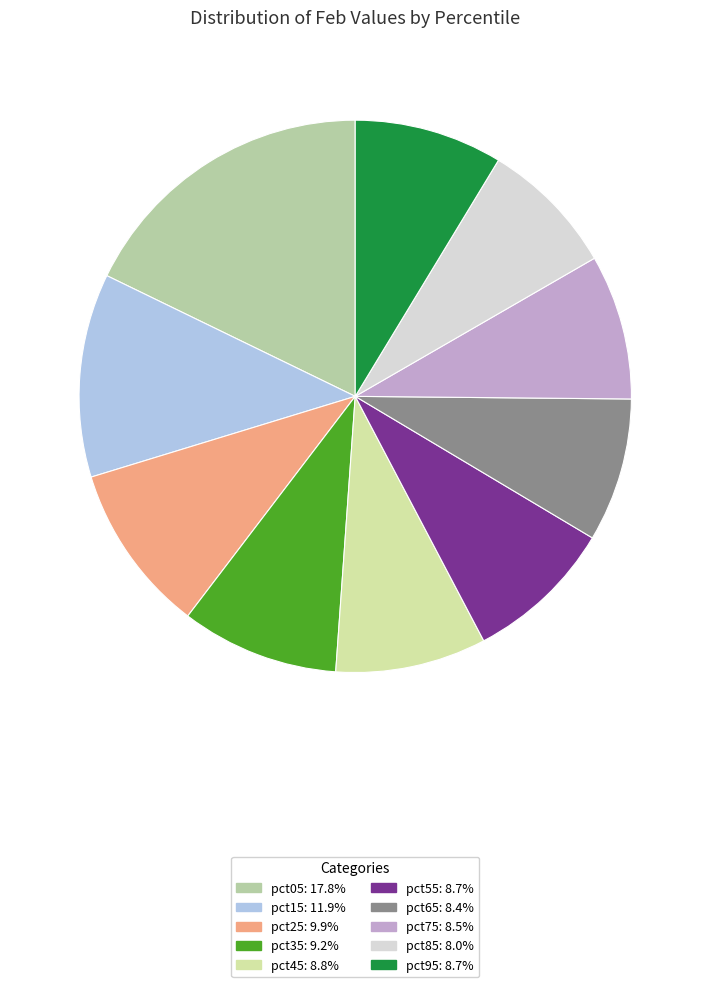

Which slice is the largest?

pct05